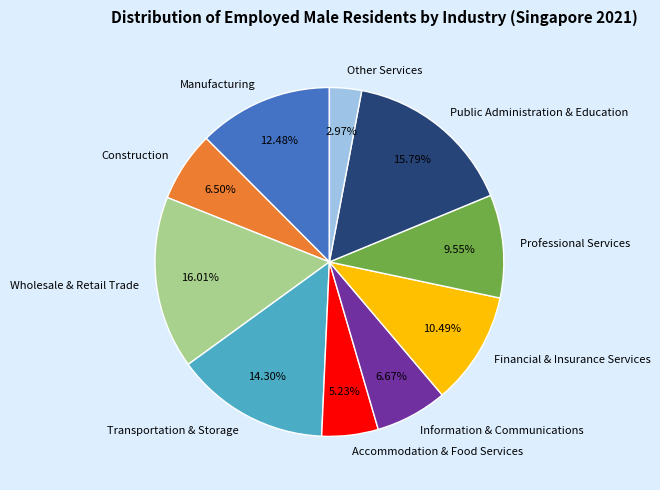

Which slice is the smallest?

Other Services